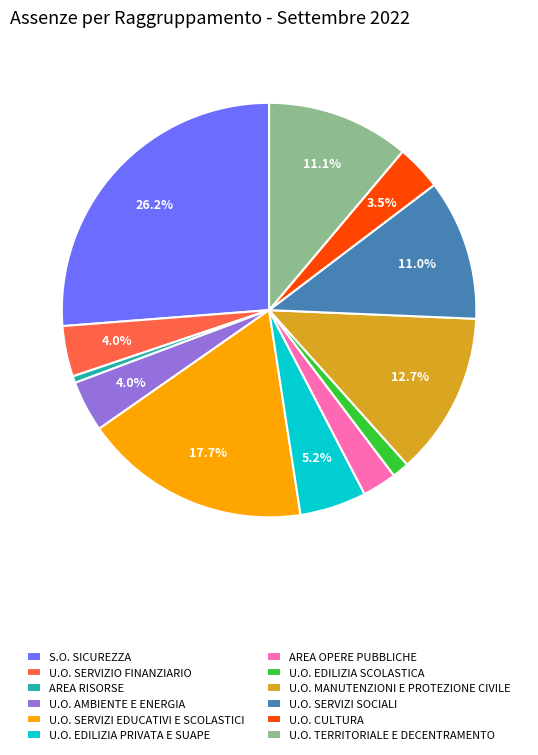

To the nearest percent, what percentage of the pie is U.O. AMBIENTE E ENERGIA?

4%